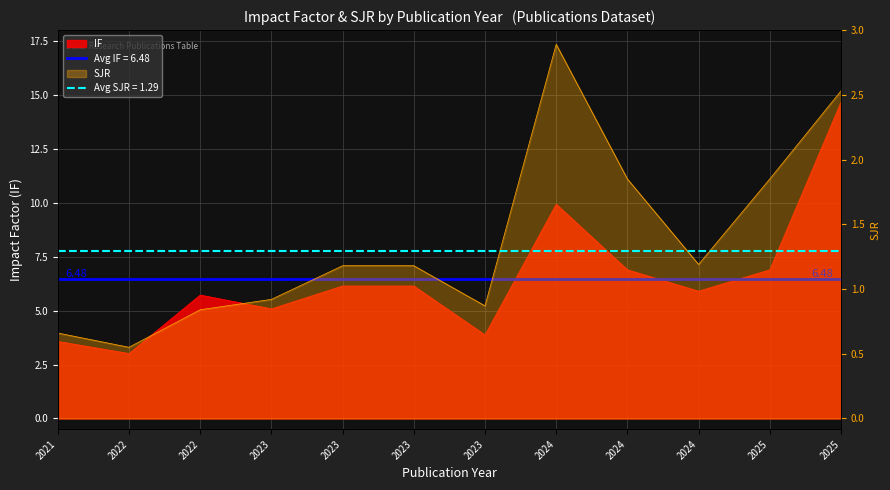

Which series has the largest total across all categories?

IF